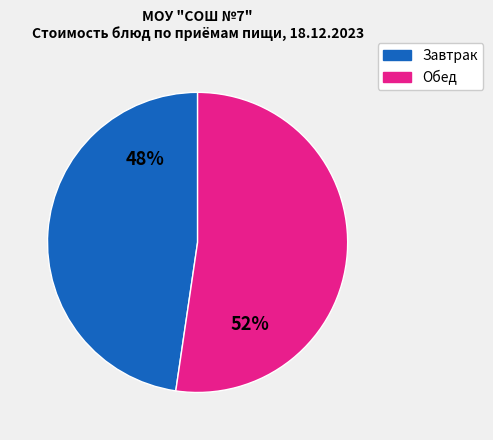

Rank the categories by value from highest to lowest.

Обед, Завтрак